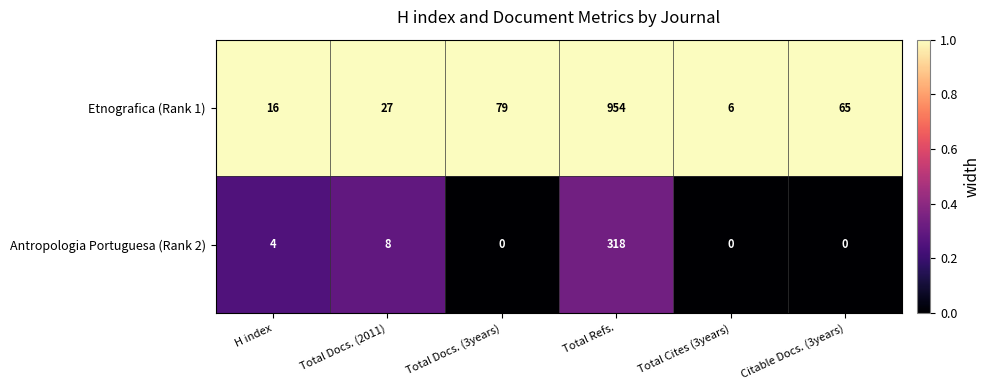

What is the difference between the second highest and second lowest values in the Etnografica (Rank 1) series?

63